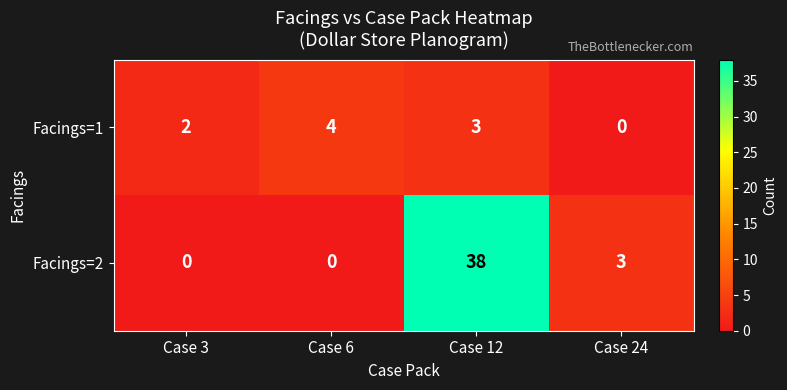

Rank the series by their maximum value, from lowest to highest.

Facings=1, Facings=2